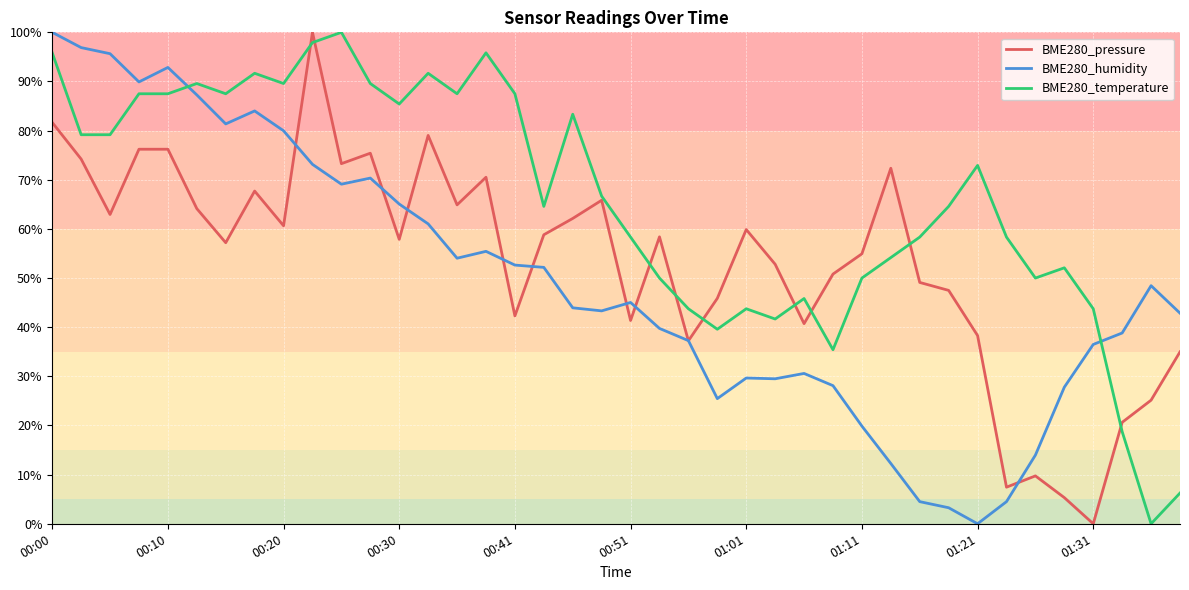

Which series has the largest total across all categories?

BME280_temperature